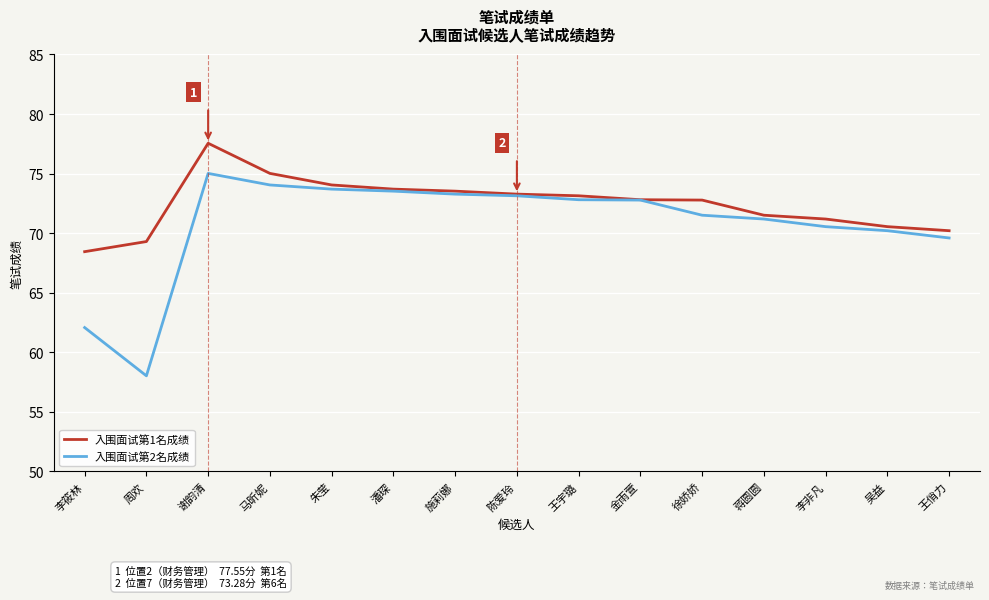

Is the value of 入围面试第1名成绩 at 谢韵清 greater than the value of 入围面试第2名成绩 at 施莉娜?

Yes